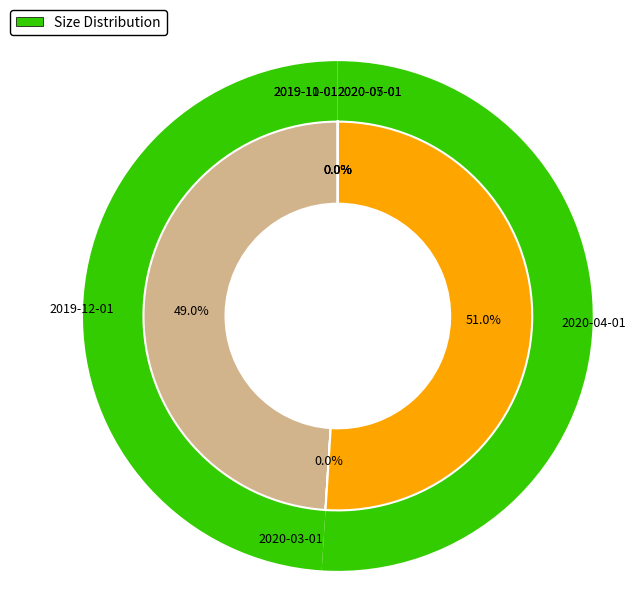

Combined, what portion of the pie is 2020-05-01 and 2019-12-01?

49.0%